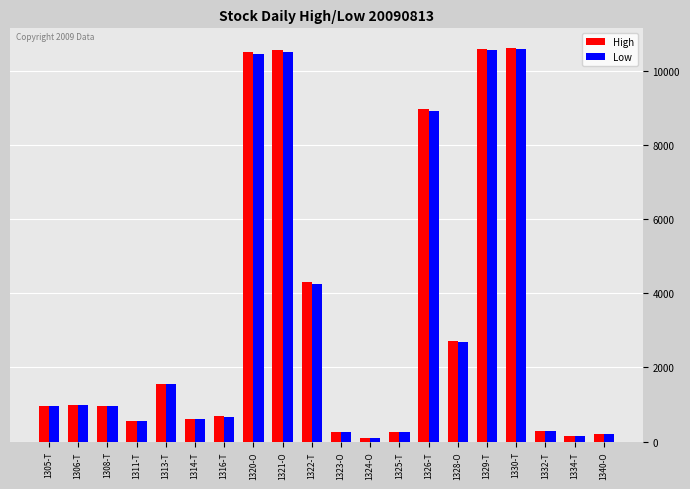

What is the label of the 18th bar from the right?

1308-T